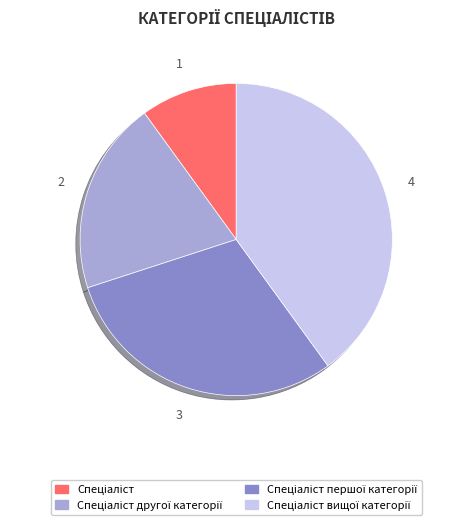

Does any single category account for the majority?

No